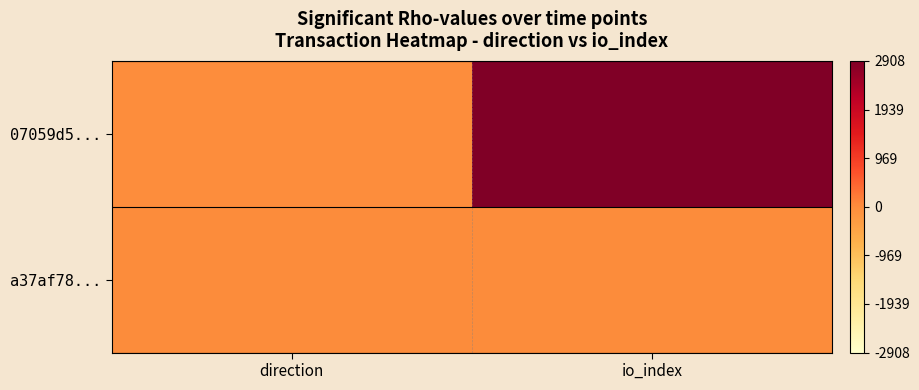

Which series has the largest total across all categories?

07059d5...